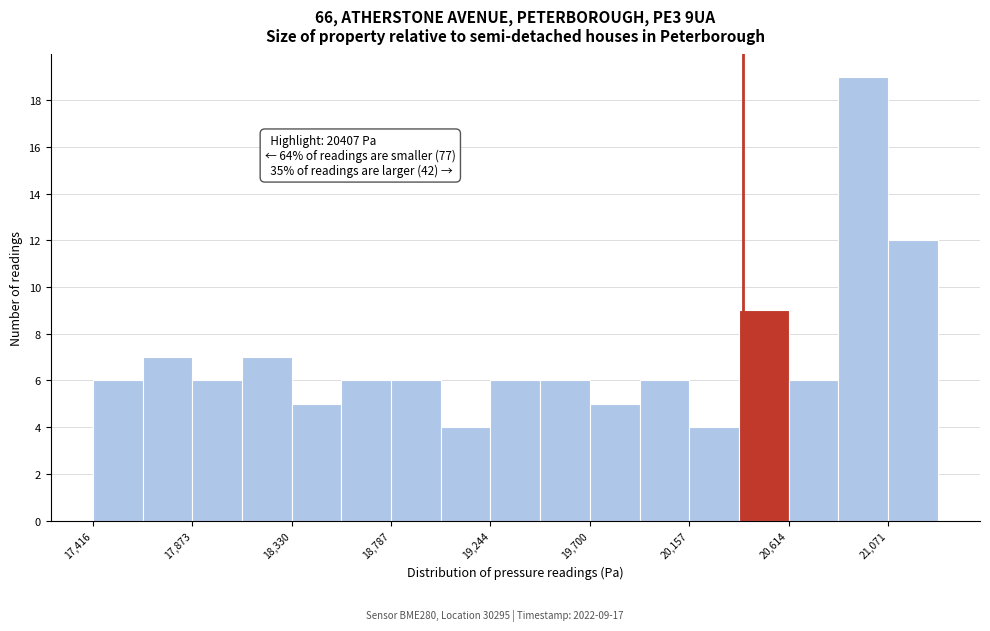

Over which range of the x-axis is the bar tallest?

20850 to 21050